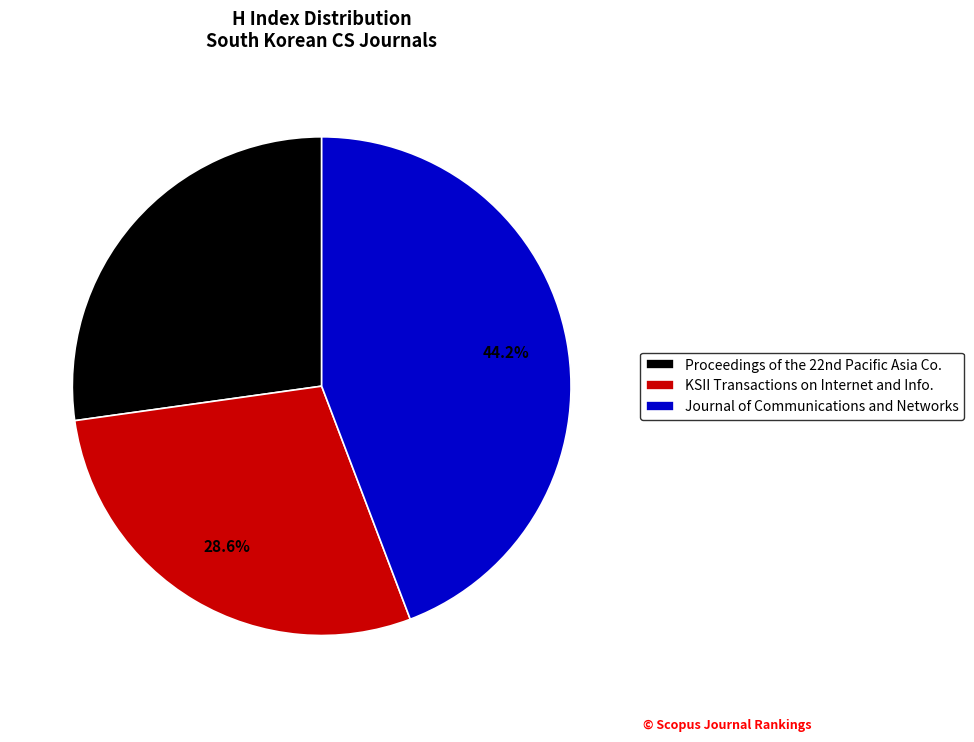

Which category has the smallest portion of the pie?

Proceedings of the 22nd Pacific Asia Co.